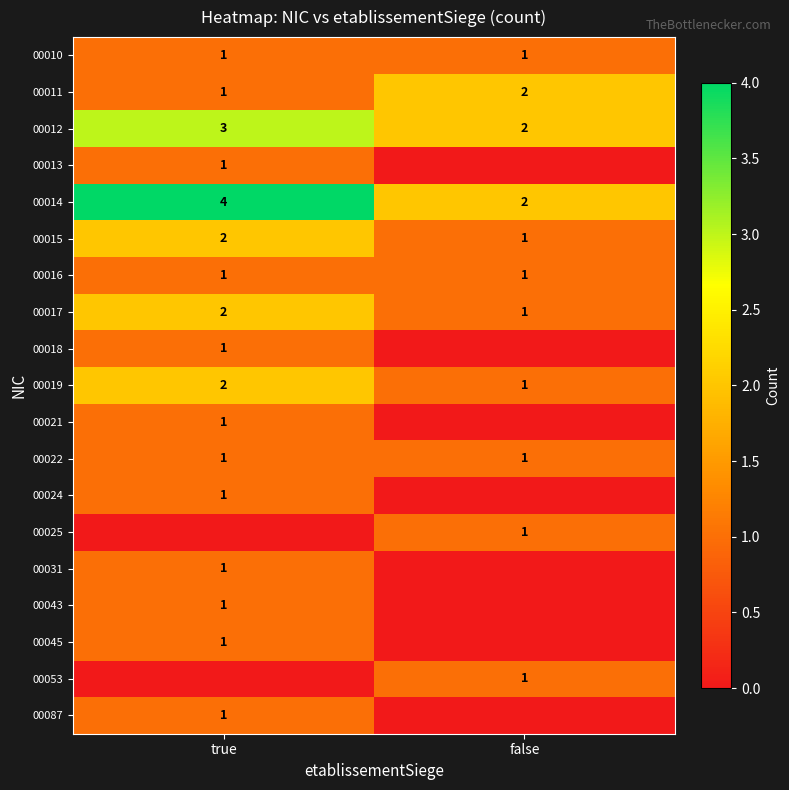

The value of 00018 at true is 1. True or false?

True